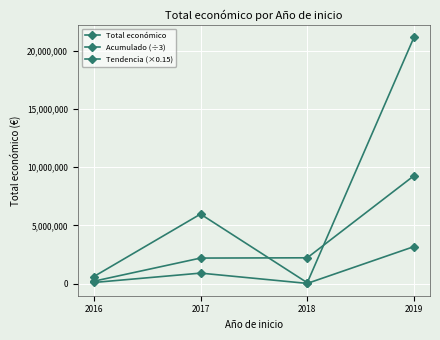

Which series changed the most between 2016 and 2019?

Total económico